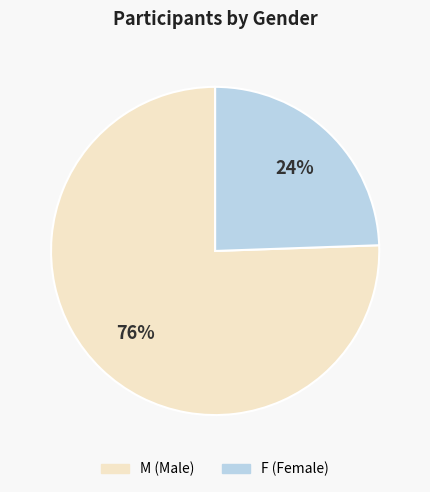

To the nearest percent, what portion does M represent?

76%